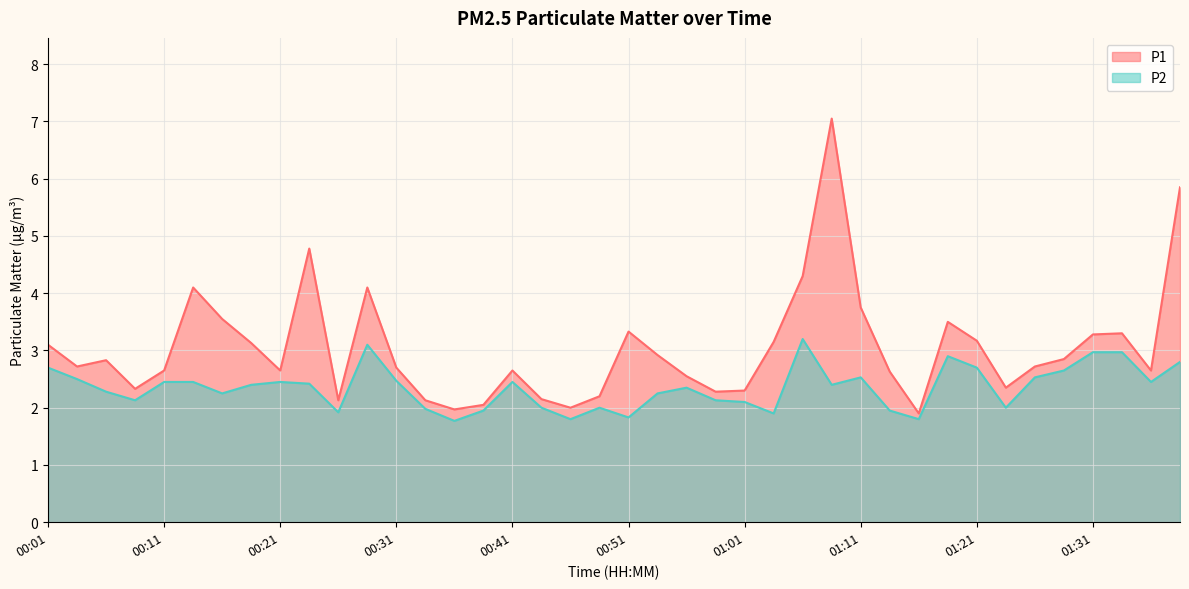

Which series changed the most between 00:09 and 01:14?

P1